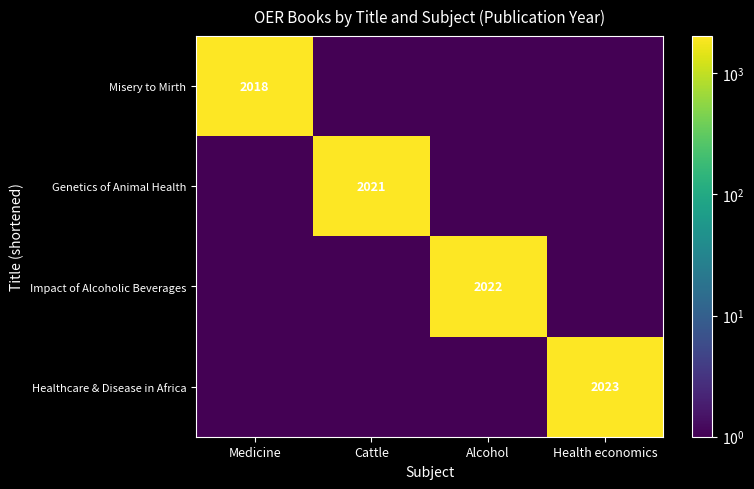

At which category is the sum across all series the highest?

Health economics